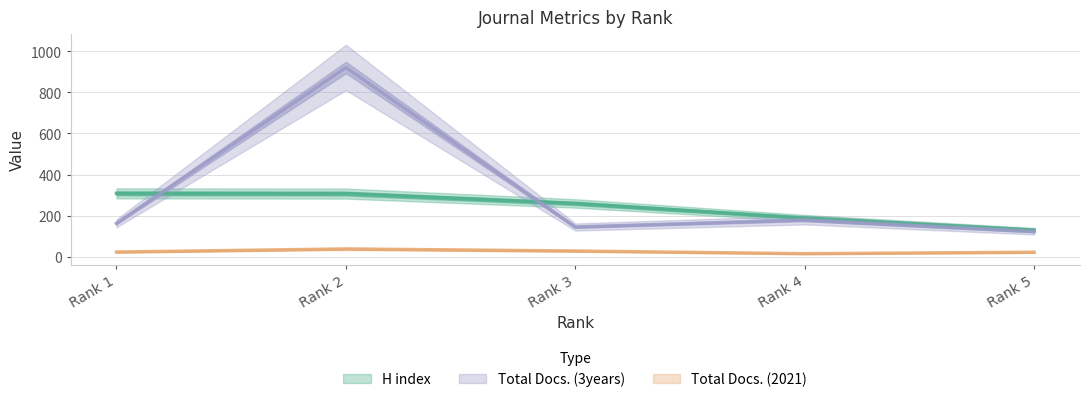

What is the difference between the second highest and second lowest values in the Total Docs. (2021) series?

6